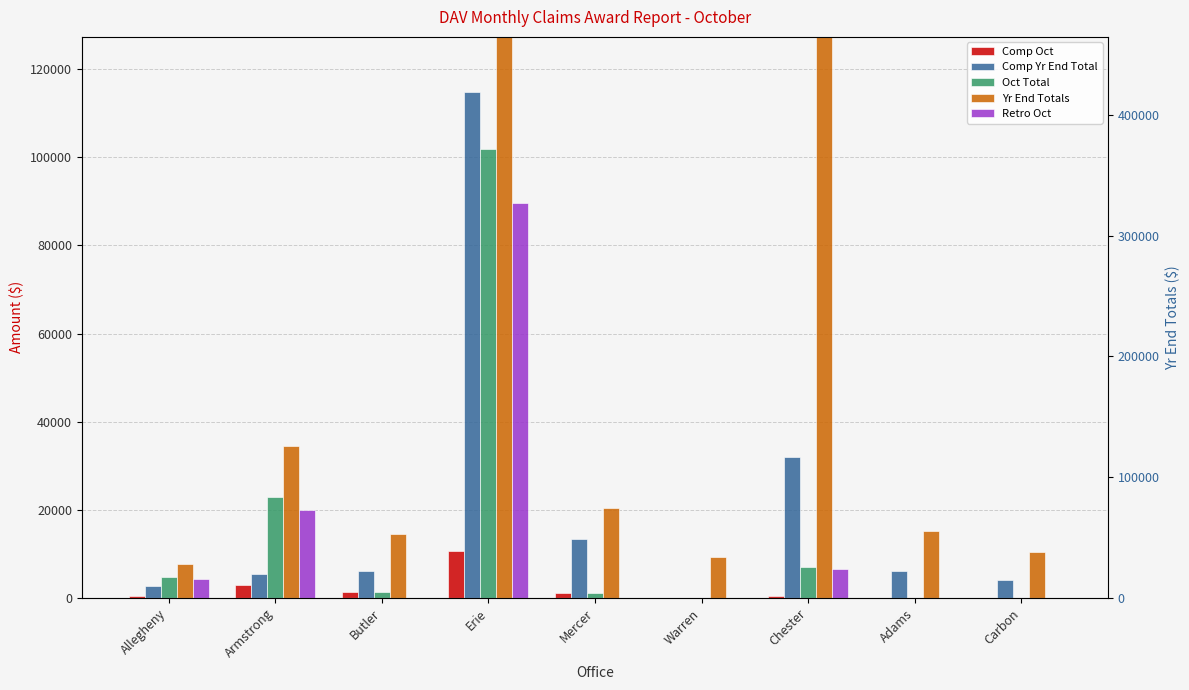

Reading left to right, list all the values displayed in this chart.

Comp Oct: Allegheny=511	Armstrong=2858	Butler=1299	Erie=10594	Mercer=1136	Warren=0	Chester=447	Adams=0	Carbon=0
Comp Yr End Total: Allegheny=2716	Armstrong=5348	Butler=6056	Erie=114896	Mercer=13303	Warren=0	Chester=32057	Adams=6088	Carbon=4134
Oct Total: Allegheny=4828	Armstrong=22865	Butler=1299	Erie=101880	Mercer=1136	Warren=0	Chester=7125	Adams=0	Carbon=0
Yr End Totals: Allegheny=7768	Armstrong=34416	Butler=14512	Erie=404011	Mercer=20326	Warren=9340	Chester=166482	Adams=15150	Carbon=10349
Retro Oct: Allegheny=4317	Armstrong=20007	Butler=0	Erie=89641	Mercer=0	Warren=0	Chester=6678	Adams=0	Carbon=0